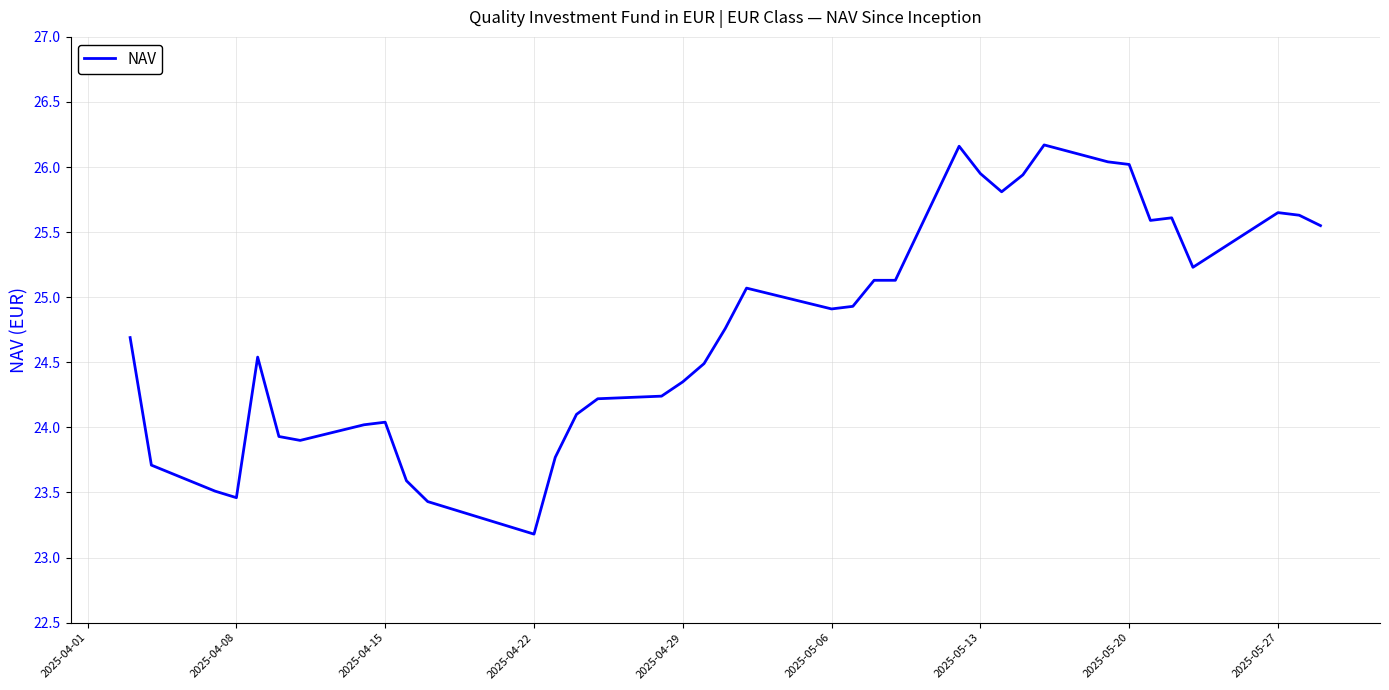

What is the greatest value displayed?

26.2